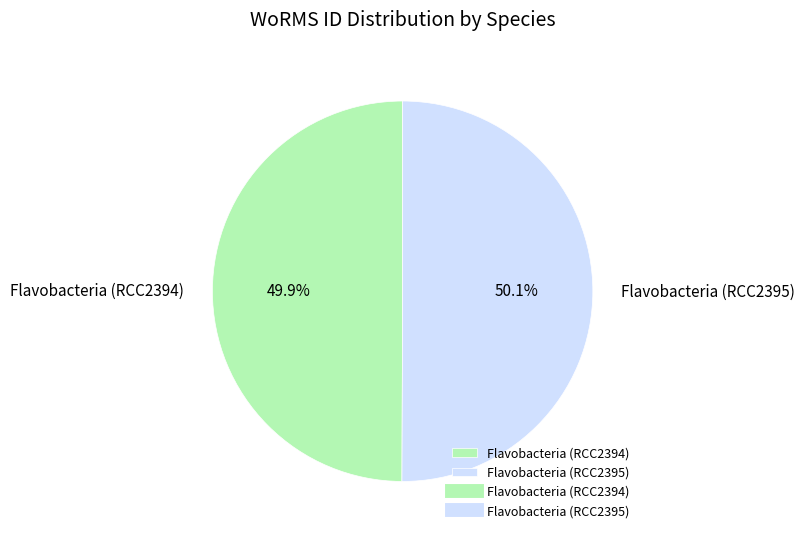

The Flavobacteria (RCC2394) slice represents 56% of the pie. True or false?

False